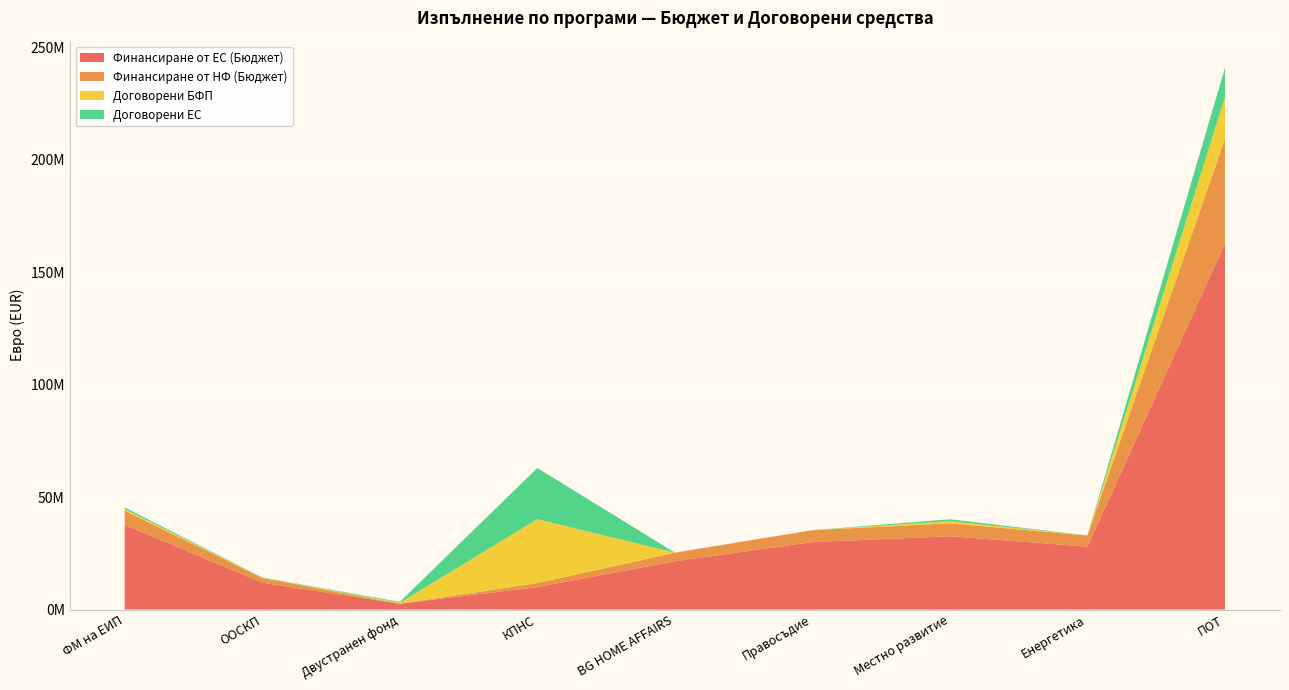

Reading left to right, what are all the values shown in this chart?

Финансиране от ЕС (Бюджет): 37714867.8	11969816.2	2602000.2	10000000.0	21499670.5	29999539.8	32604347.1	28000000.0	162855769.7
Финансиране от НФ (Бюджет): 6264576.9	2112320.4	0.0	1764706.0	3794059.5	5294036.8	5753708.2	4941176.0	46534168.6
Договорени БФП: 775887.2	106220.9	403920.6	28416350.6	4095.4	0.0	976567.5	14469.6	18557146.5
Договорени ЕС: 666637.6	90287.8	403920.6	22774478.4	2457.3	0.0	830082.4	11575.6	13000812.0